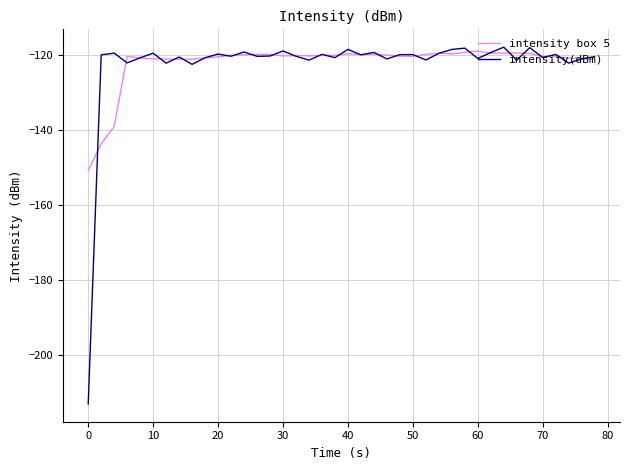

What is the minimum value for intensity box 5?

-150.9